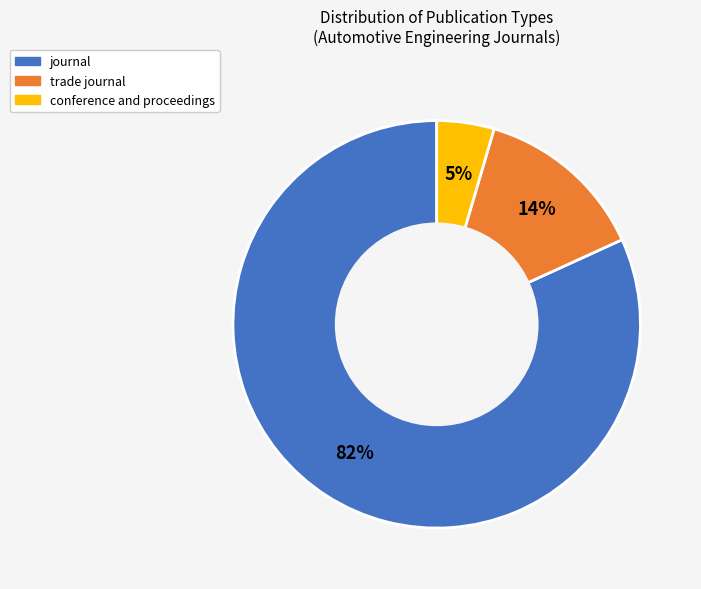

To the nearest percent, what is the average slice percentage?

33%